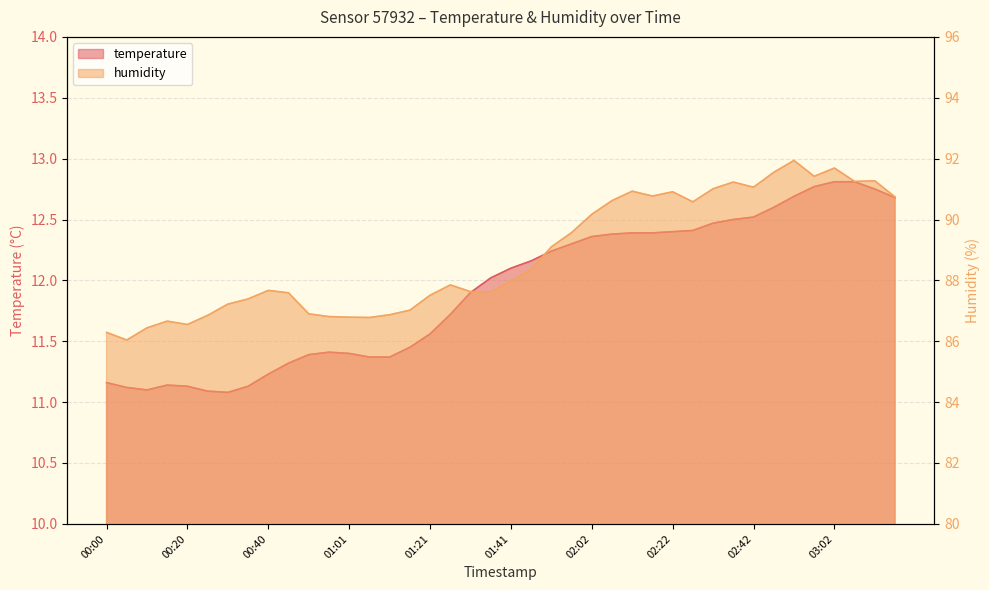

In humidity, how many points are lower than both neighbors (excluding endpoints)?

9